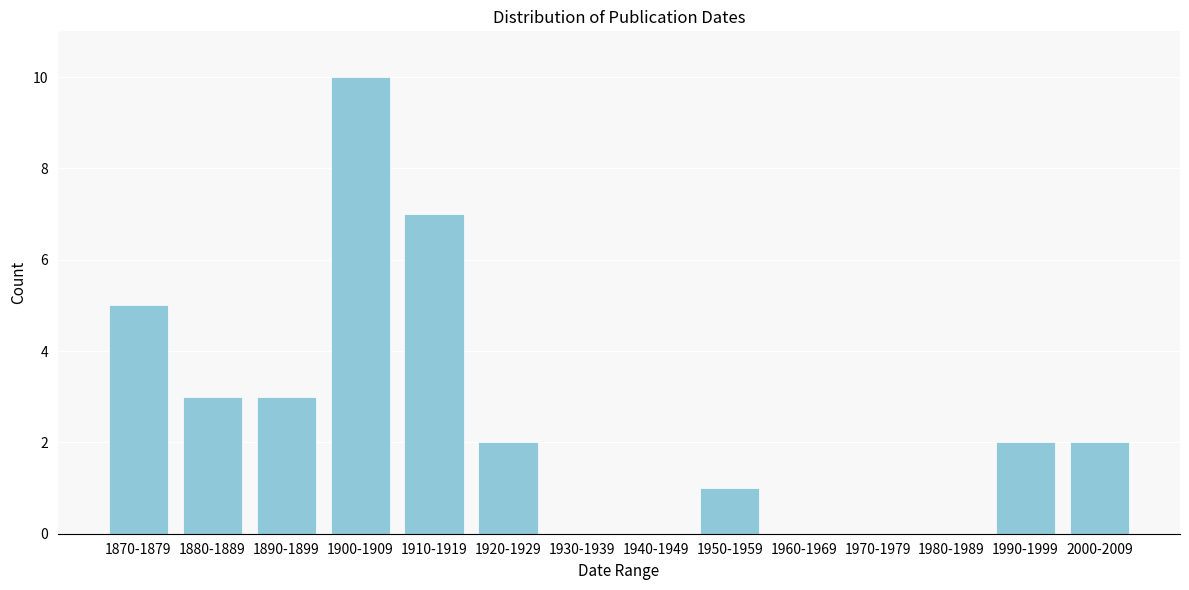

Reading left to right, extract all data points from this chart.

1870-1879=5	1880-1889=3	1890-1899=3	1900-1909=10	1910-1919=7	1920-1929=2	1930-1939=0	1940-1949=0	1950-1959=1	1960-1969=0	1970-1979=0	1980-1989=0	1990-1999=2	2000-2009=2